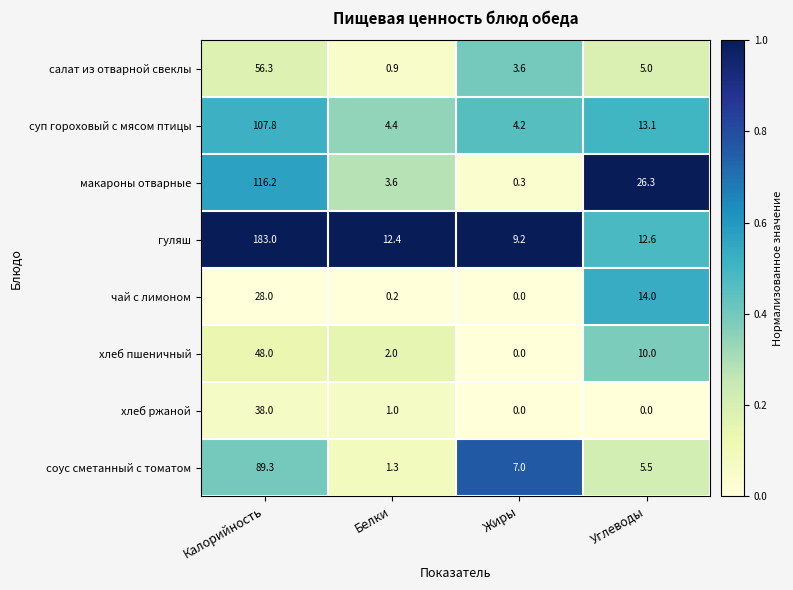

True or false: гуляш has a value of 4.5 at Жиры.

False